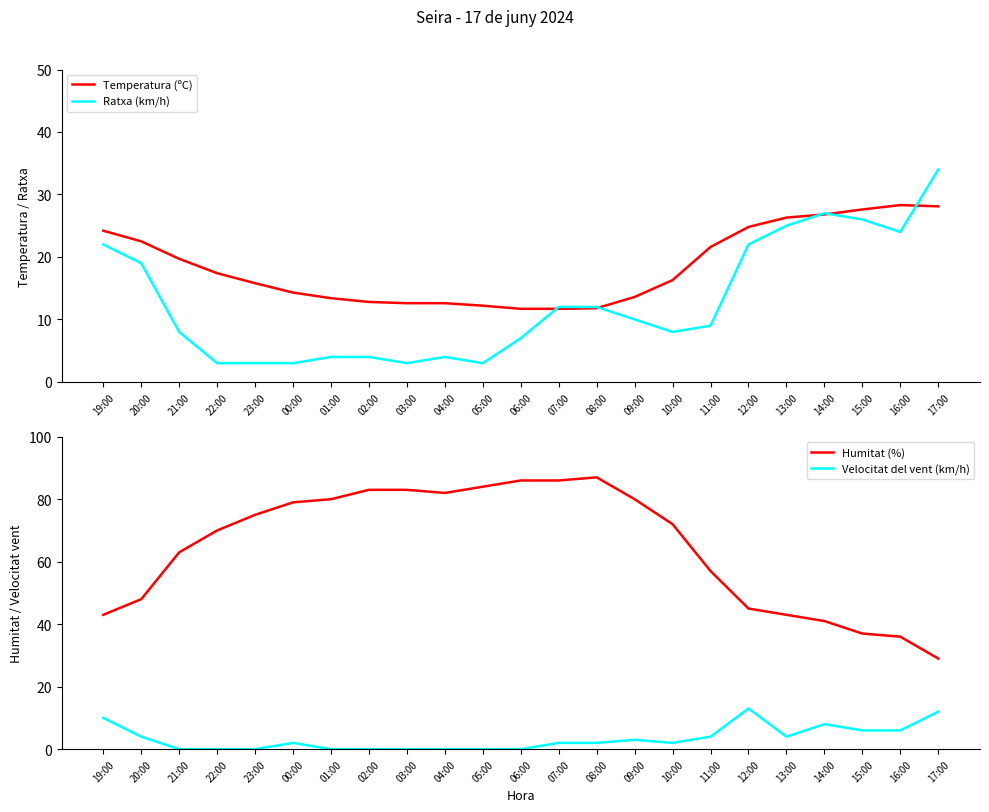

How many times do Temperatura (ºC) and Ratxa (km/h) cross each other?

5